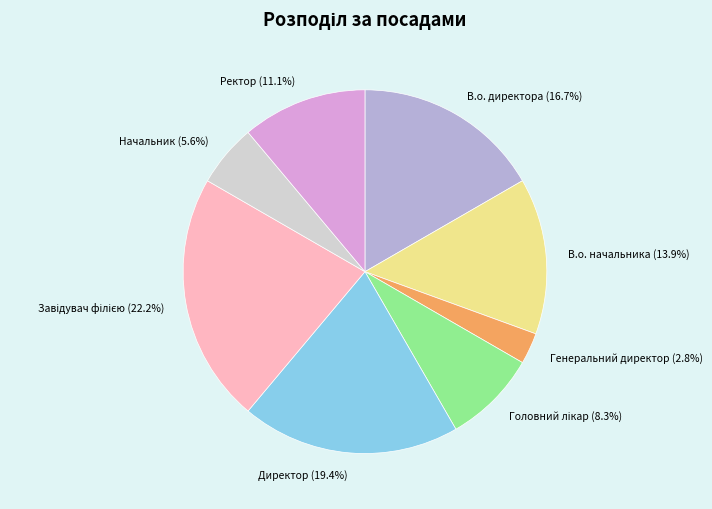

Count the number of slices in the pie.

8